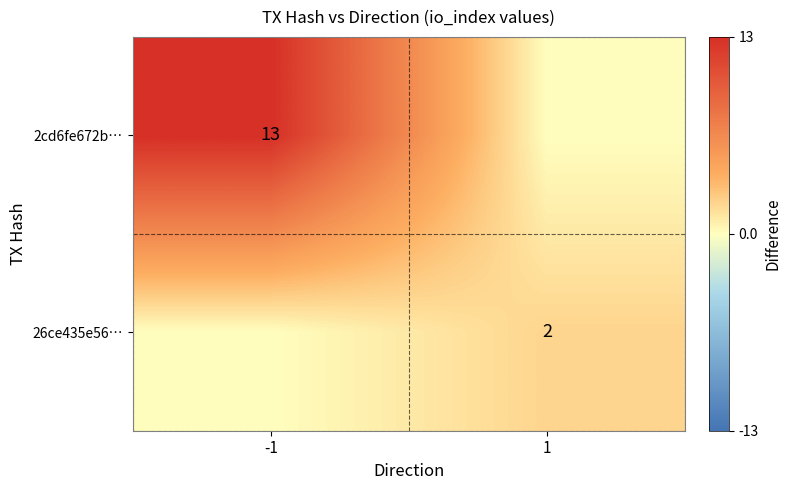

The value of 2cd6fe672b… at -1 is 13. True or false?

True